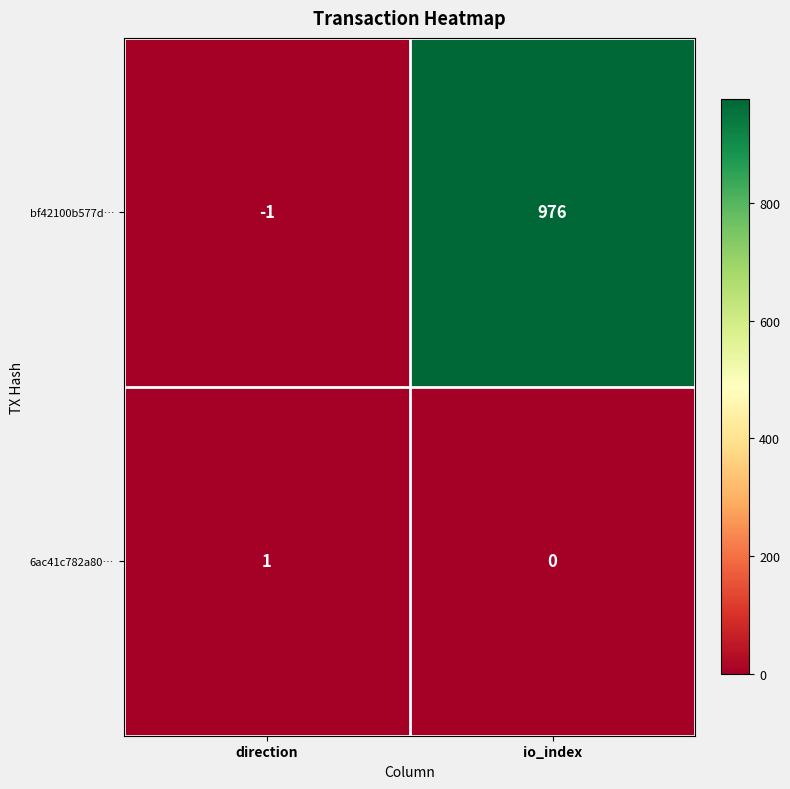

Is it true that bf42100b577d… equals -1 at direction?

True